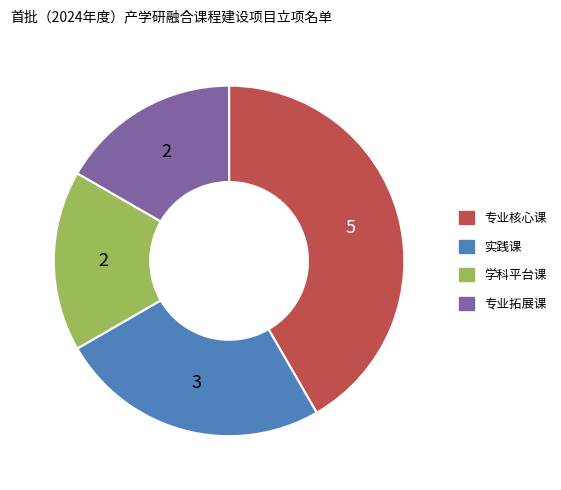

Is it true that 学科平台课 is 28% of the pie?

False